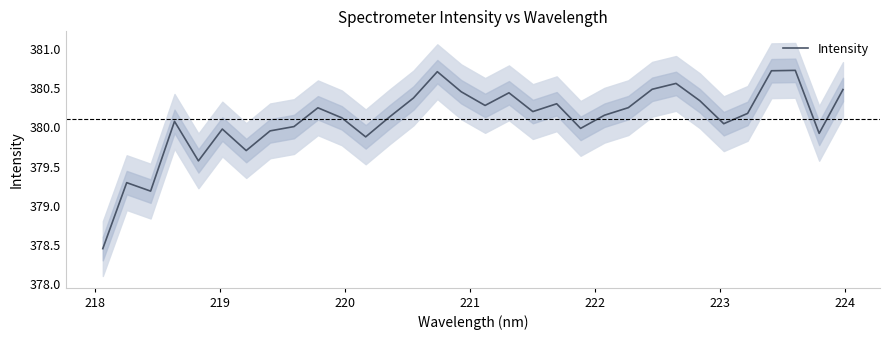

What is the maximum value for Intensity?

380.7